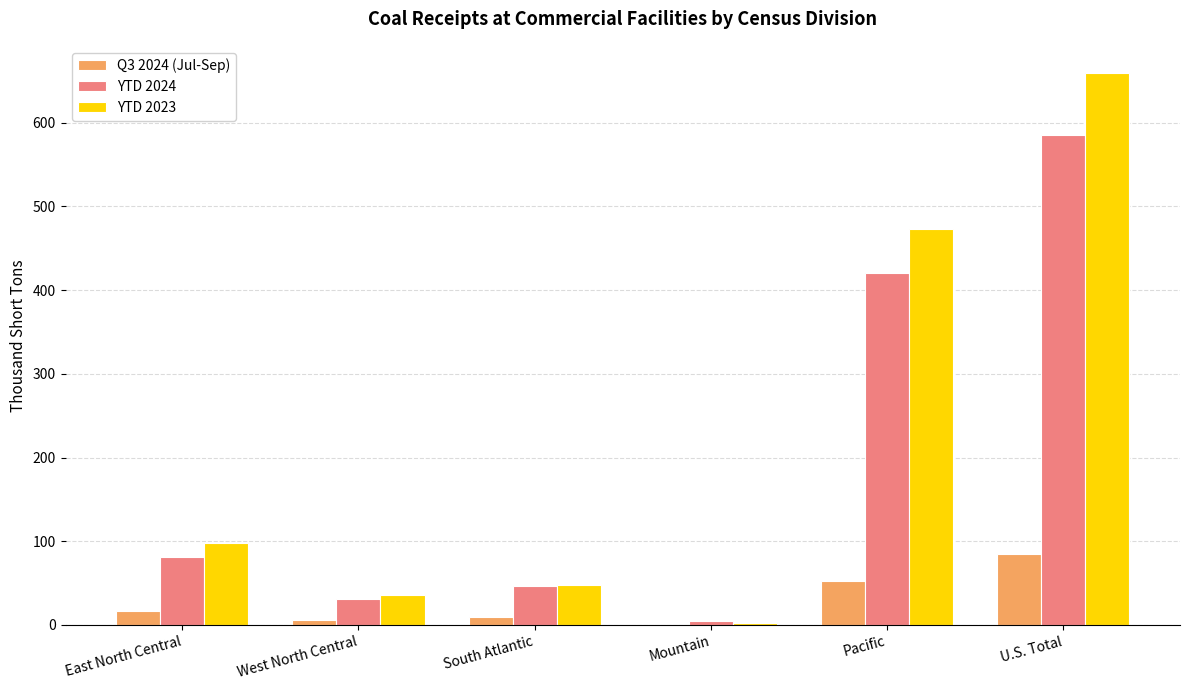

At which category is the sum across all series the highest?

U.S. Total